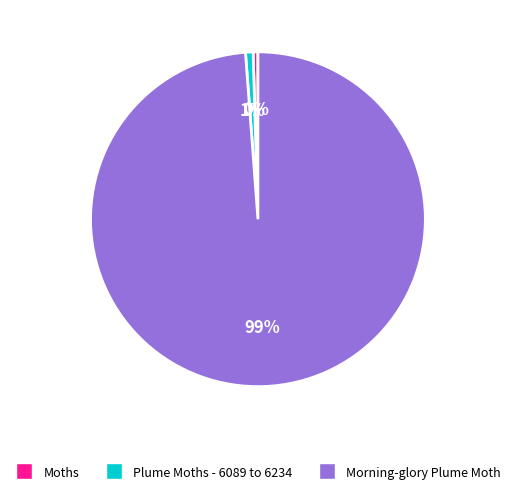

What is the largest slice in the pie chart?

Morning-glory Plume Moth